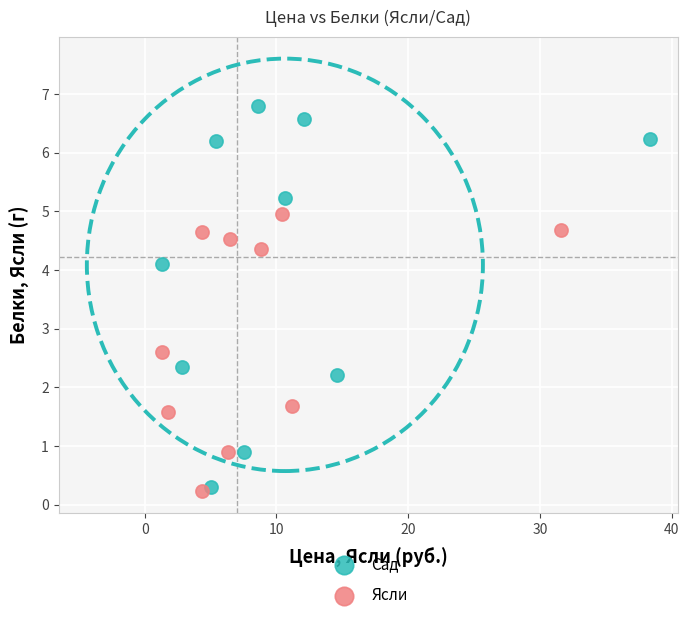

Which series has the widest spread of Y values?

Сад